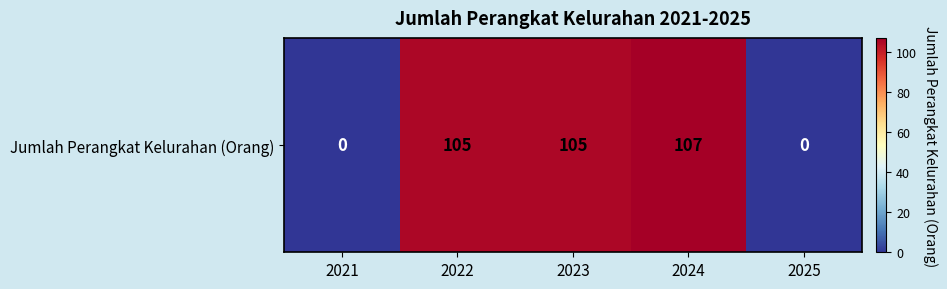

What is the change in value from 2021 to 2023?

+105